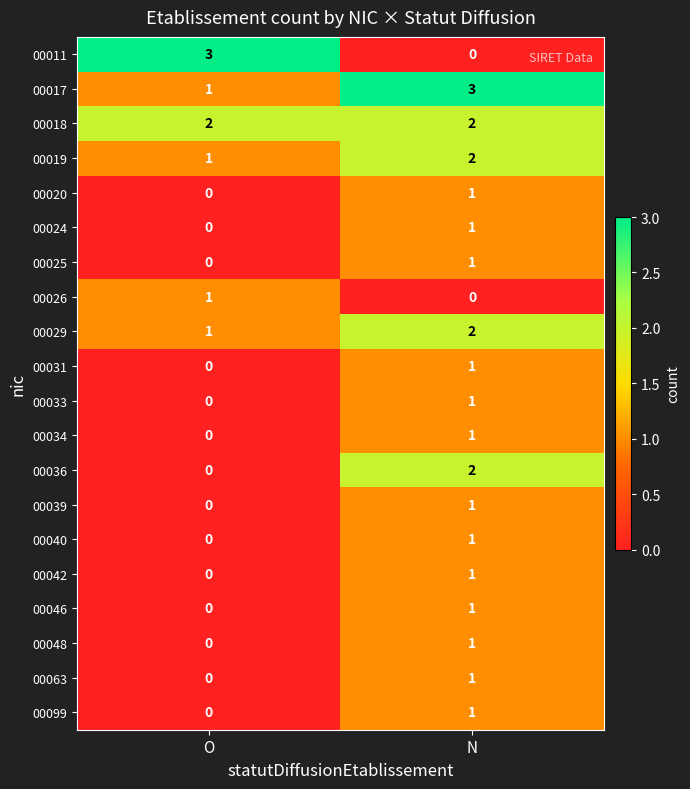

Rank the categories by 00024 value from lowest to highest.

O, N